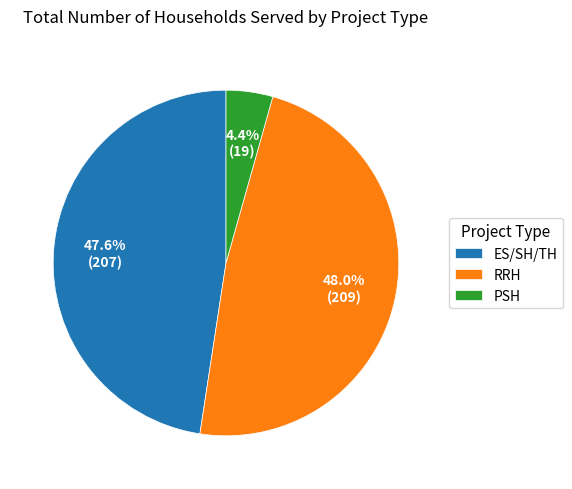

Between ES/SH/TH and PSH, which is larger?

ES/SH/TH